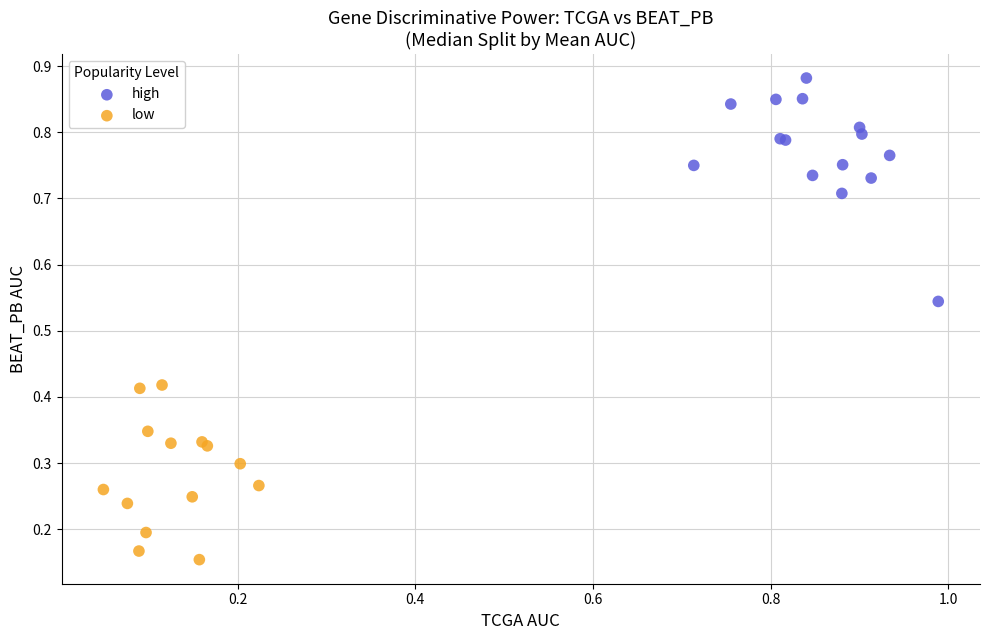

Which series reaches the maximum Y coordinate?

high